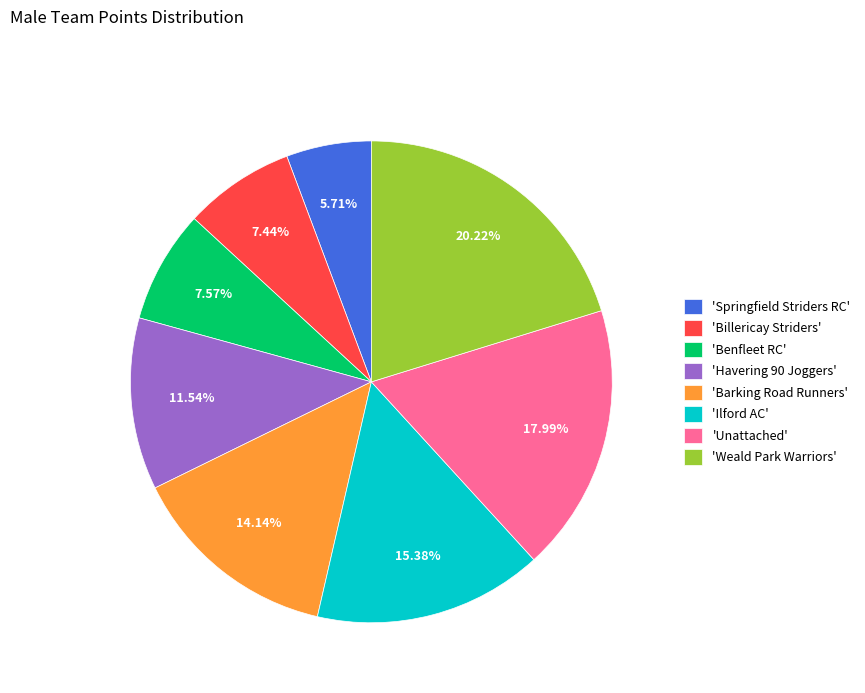

What is the ratio of the value at 'Ilford AC' to the value at 'Springfield Striders RC'?

2.7